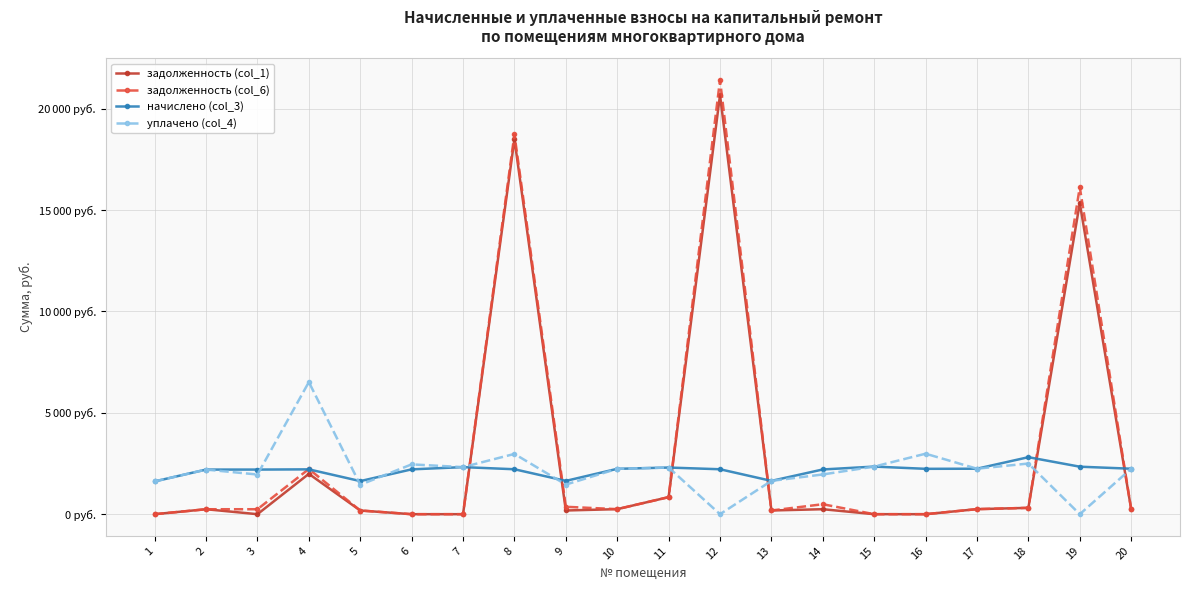

True or false: задолженность (col_6) and задолженность (col_1) intersect in this chart.

False